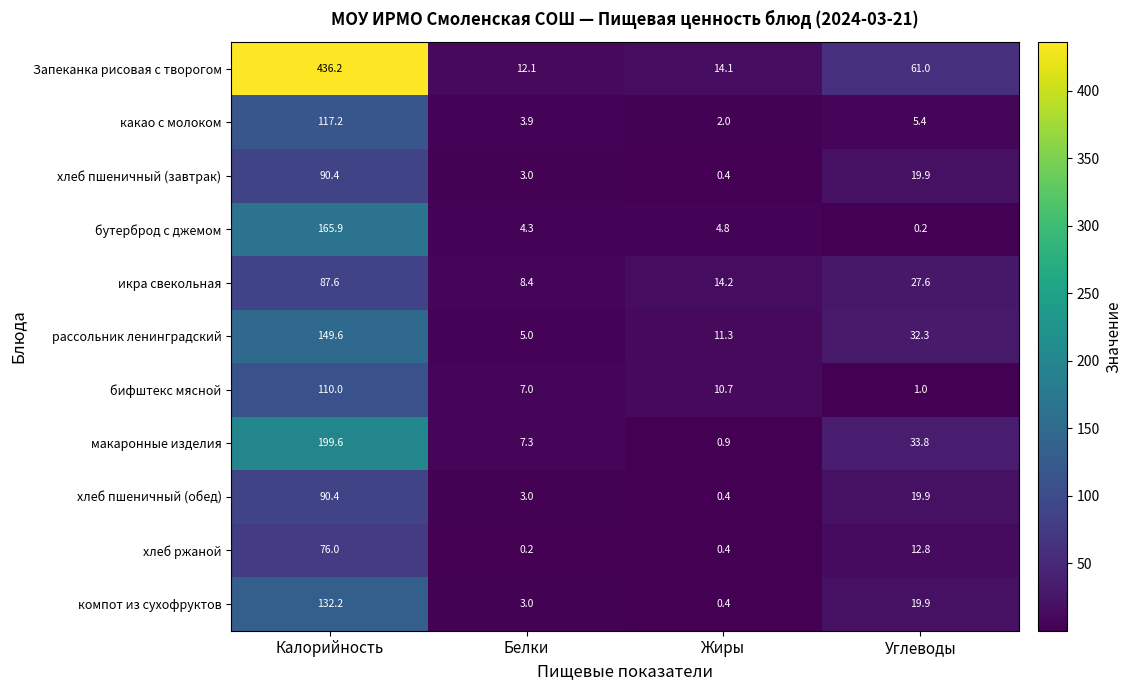

Rank the categories by макаронные изделия value from lowest to highest.

Жиры, Белки, Углеводы, Калорийность